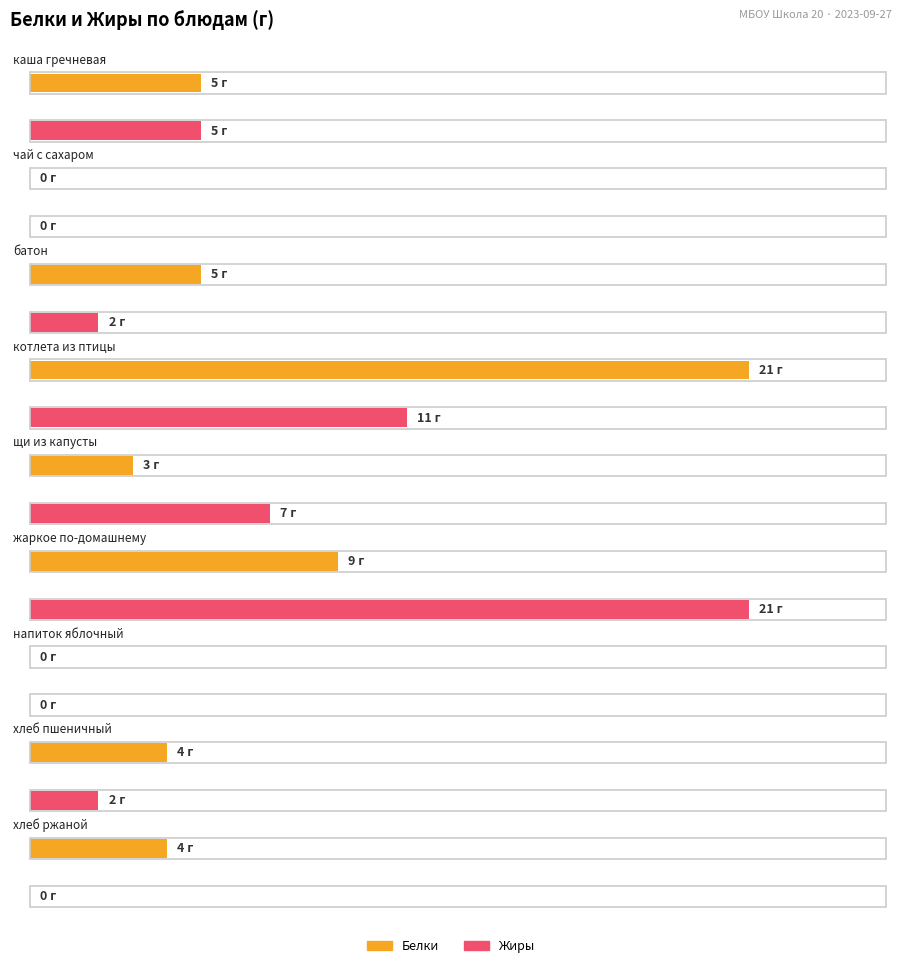

Which category has the lowest value in the Белки series?

чай с сахаром